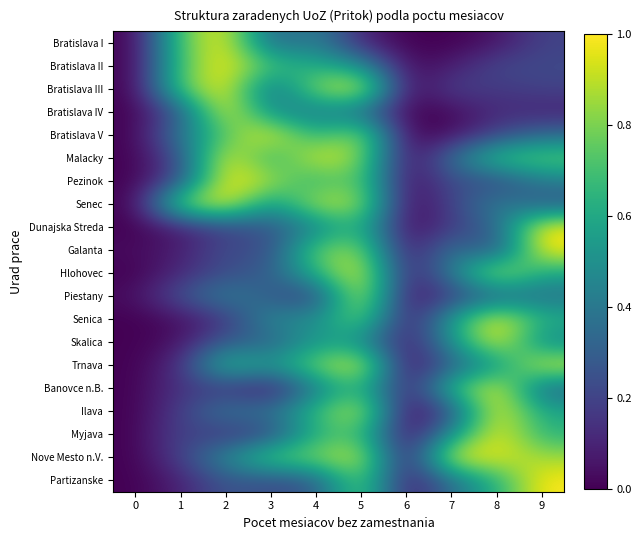

Which series has the largest total across all categories?

Nove Mesto n.V.